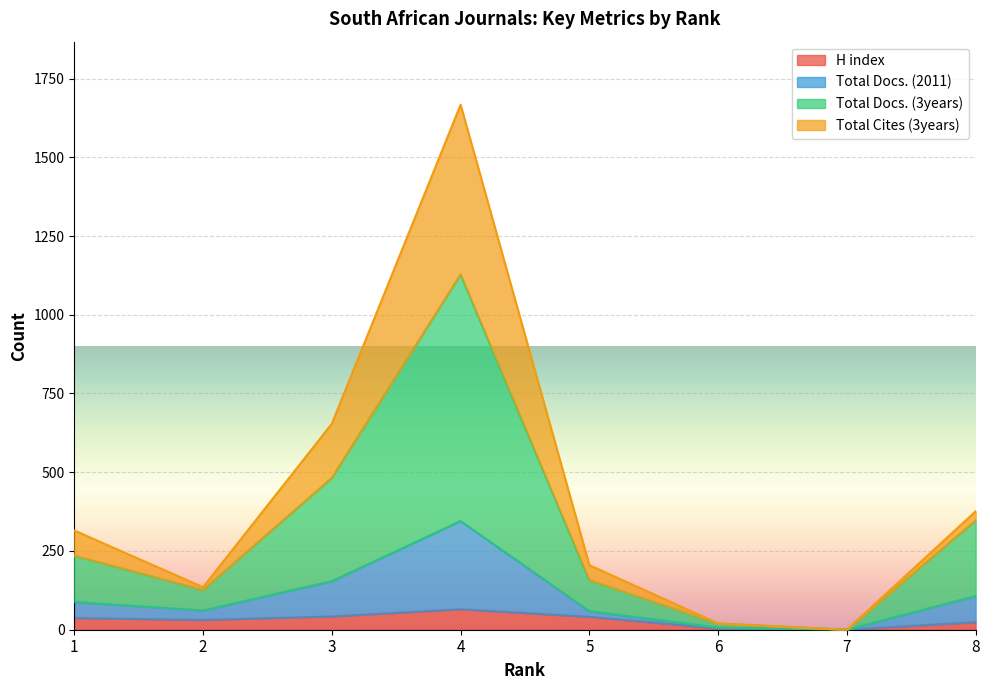

At which label does H index reach its peak?

4